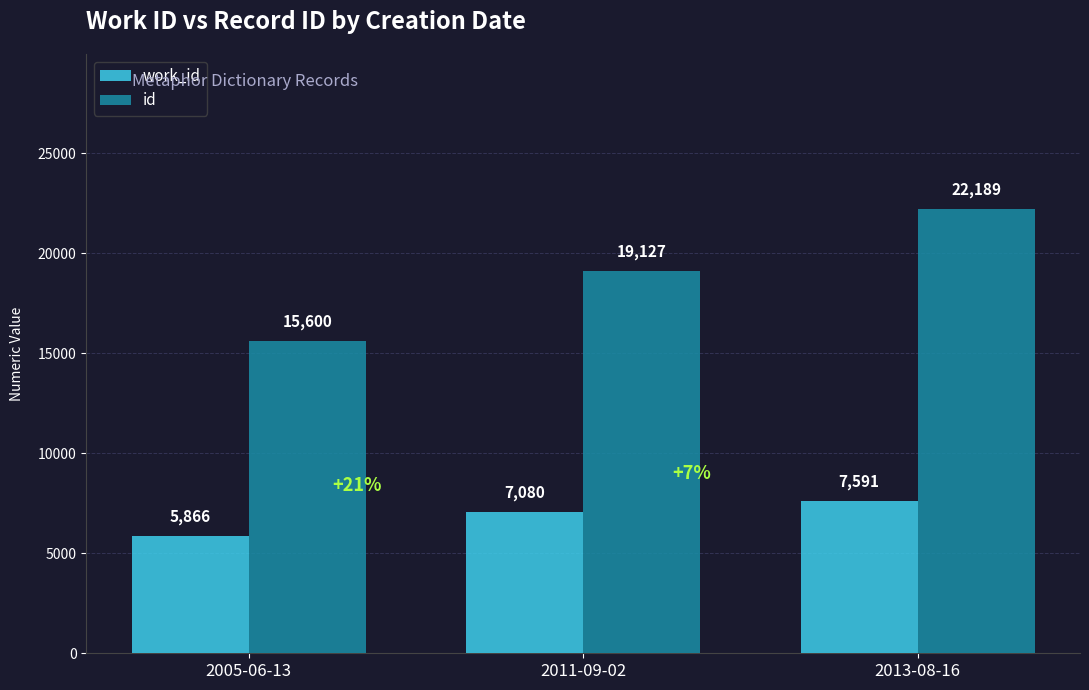

Which series has the widest spread of values?

id